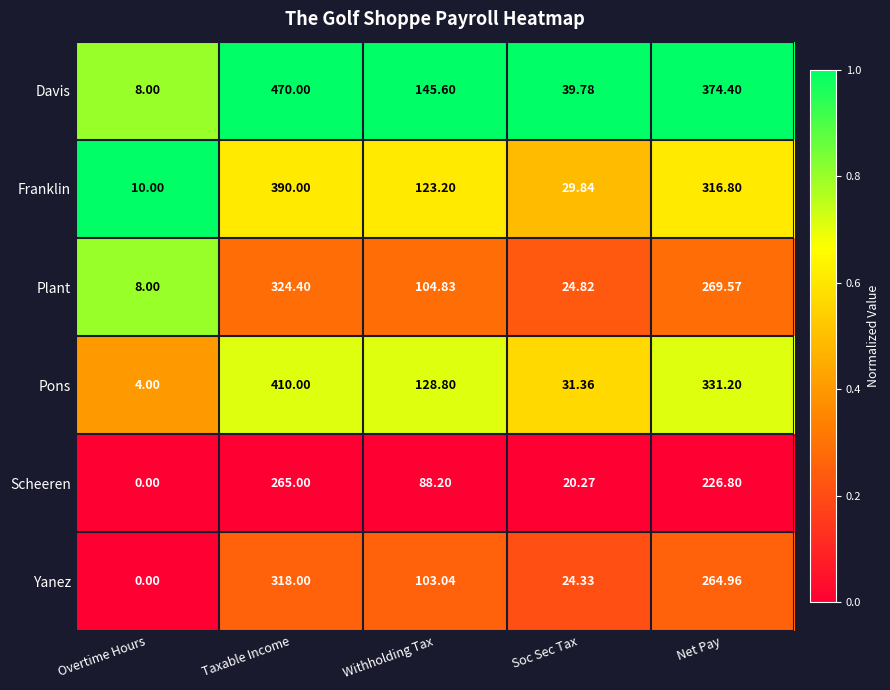

At Soc Sec Tax, list the series in order from largest to smallest.

Davis, Pons, Franklin, Plant, Yanez, Scheeren